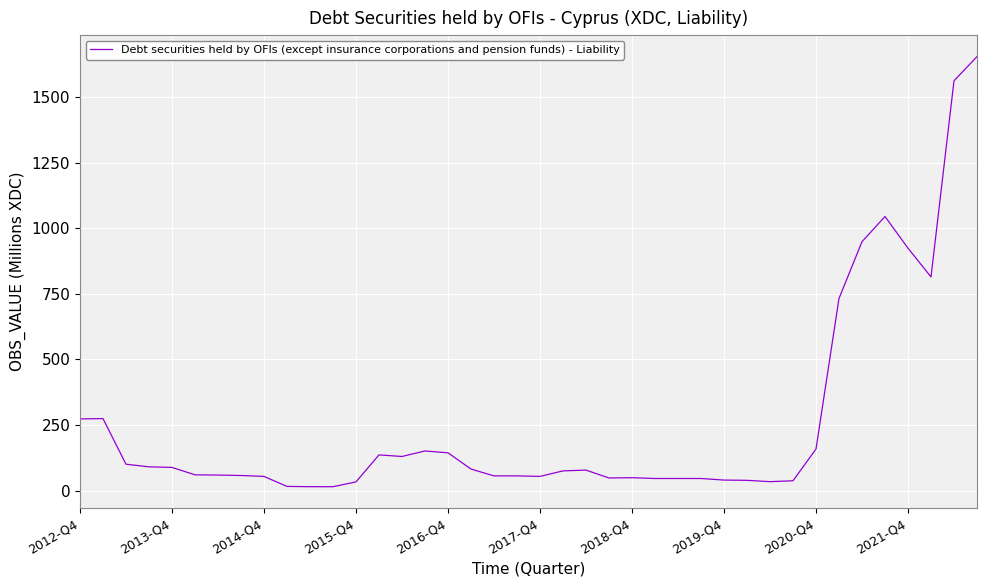

What is the maximum value shown in the chart?

1654.9